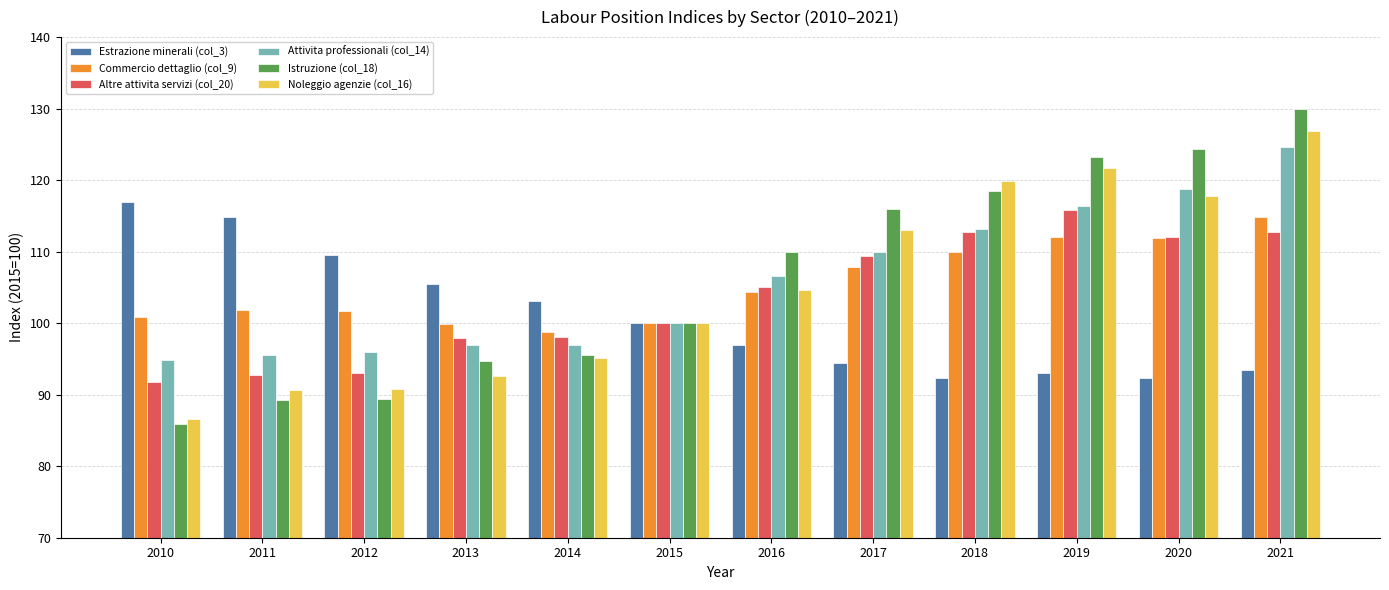

How many bars are there in total?

72